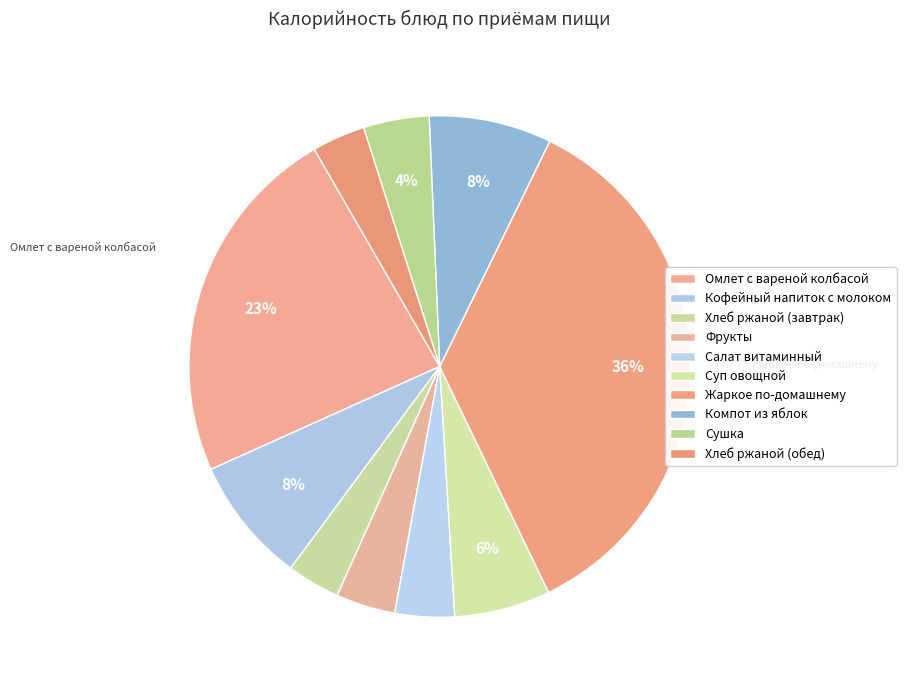

How many slices are in this pie chart?

10